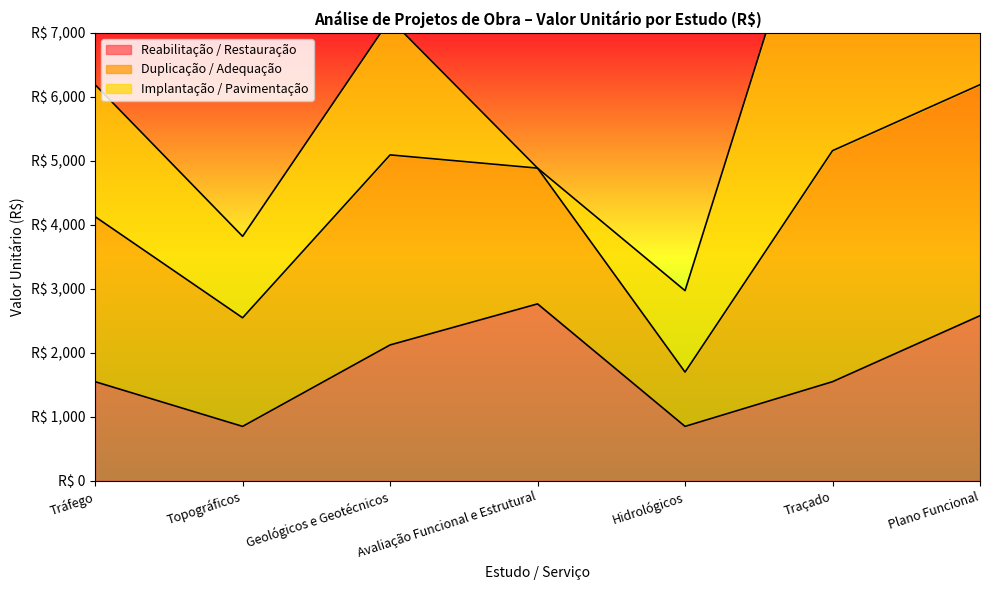

Reading left to right, transcribe all the data shown in this chart.

Reabilitação / Restauração: 1547.4	848.7	2121.8	2763.6	848.7	1547.4	2579.0
Duplicação / Adequação: 2579.0	1697.4	2970.5	2121.8	848.7	3610.6	3610.6
Implantação / Pavimentação: 2063.2	1273.1	2121.8	0.0	1273.1	5158.0	1547.4